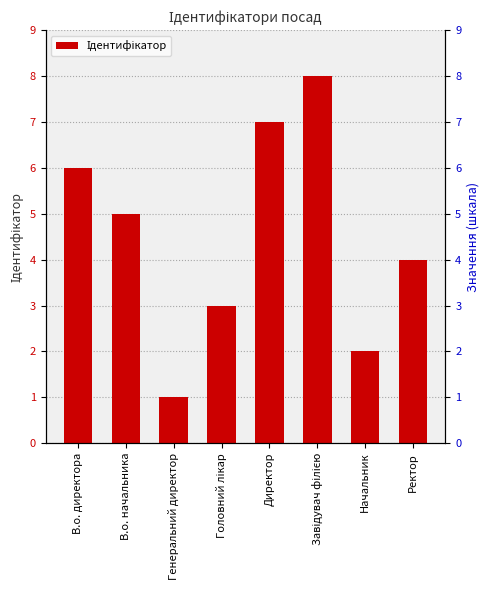

List the labels in order of value, largest first.

Завідувач філією, Директор, В.о. директора, В.о. начальника, Ректор, Головний лікар, Начальник, Генеральний директор